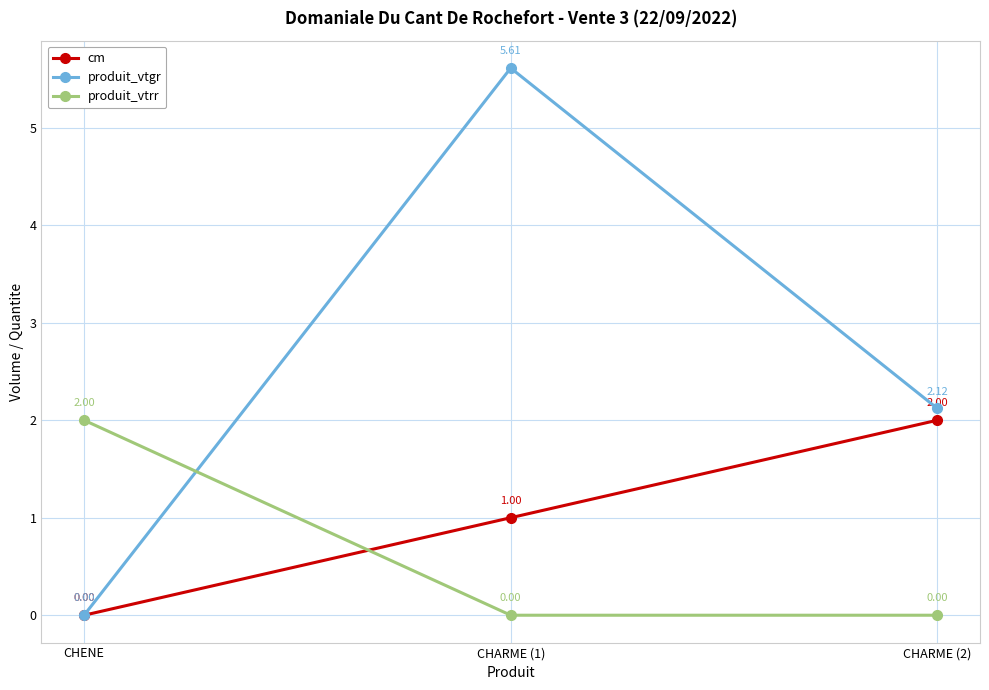

Which series has the largest range (max minus min)?

produit_vtgr